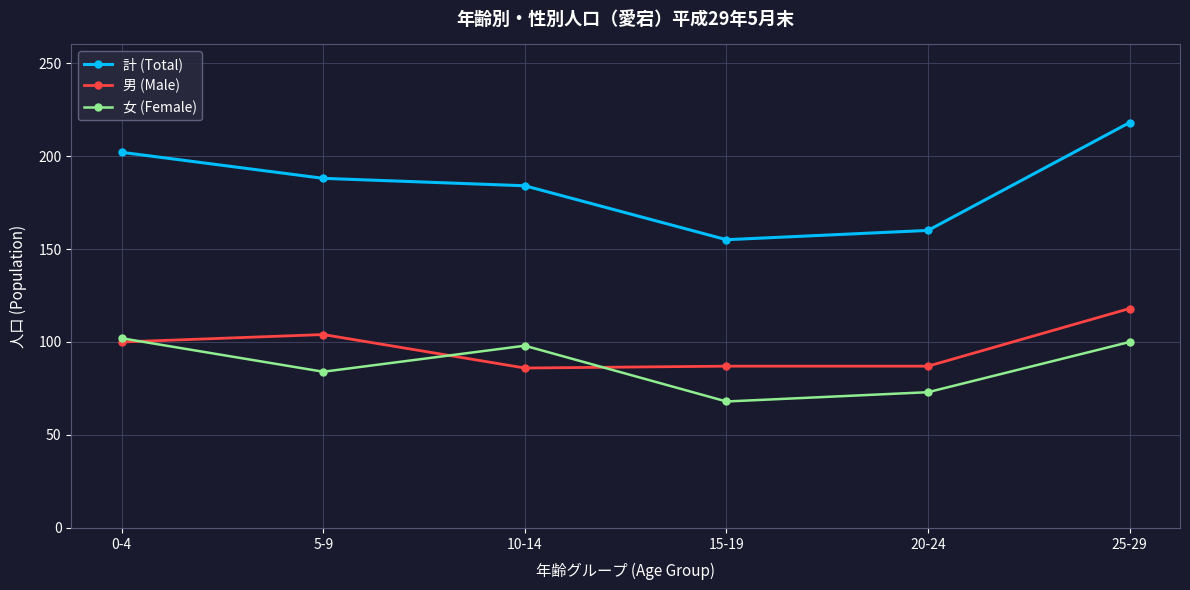

List the series in order of their peak value, highest first.

計 (Total), 男 (Male), 女 (Female)